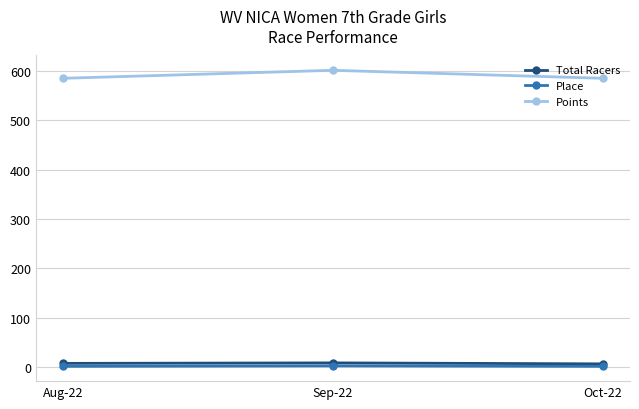

Between Aug-22 and Sep-22, which series saw the biggest shift?

Points